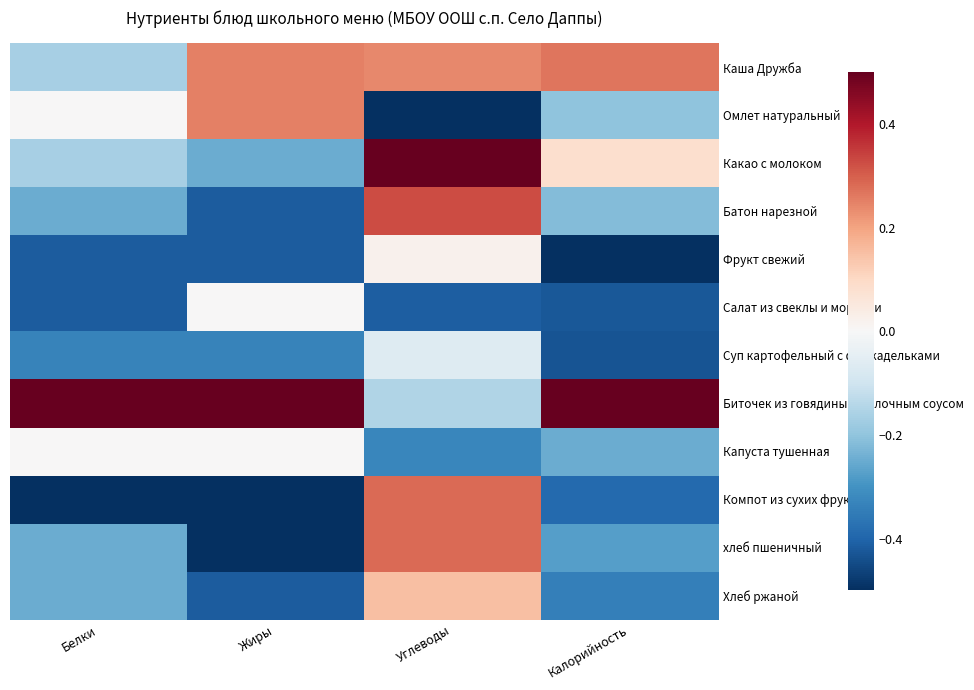

What is the difference between the highest and lowest values at Белки?

1.0